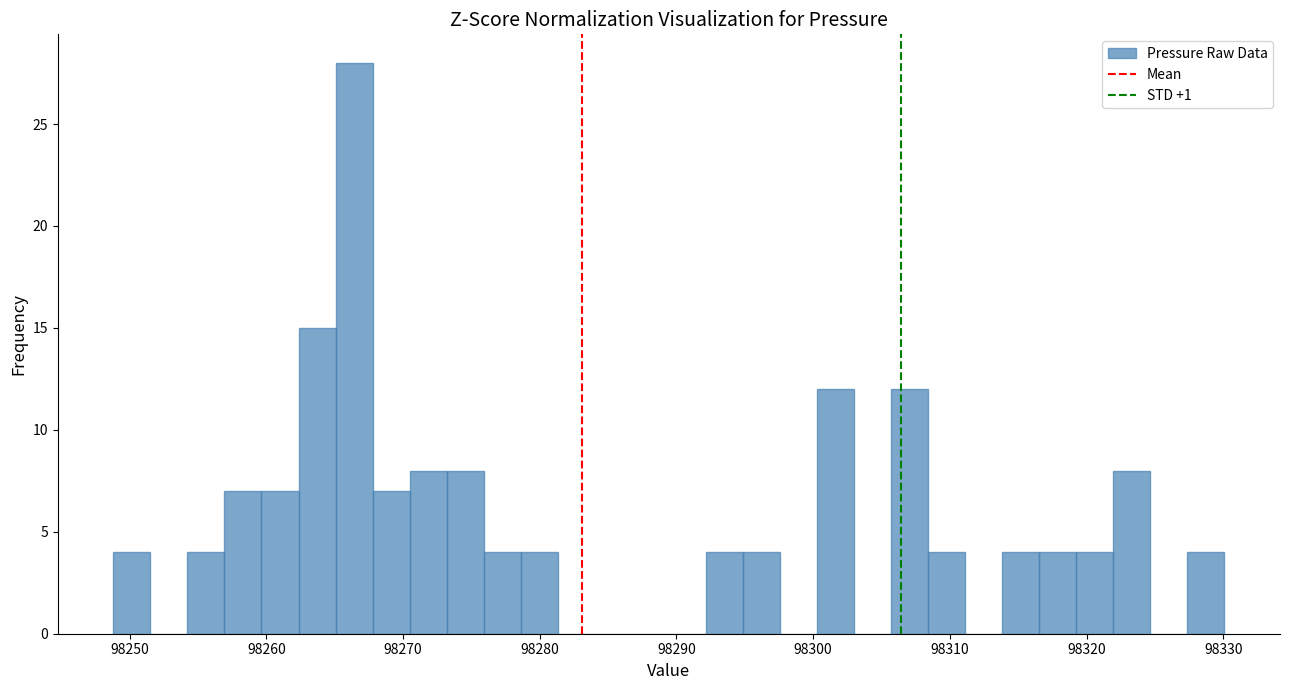

Read against the x-axis, roughly where is the centre of the tallest bar?

98266